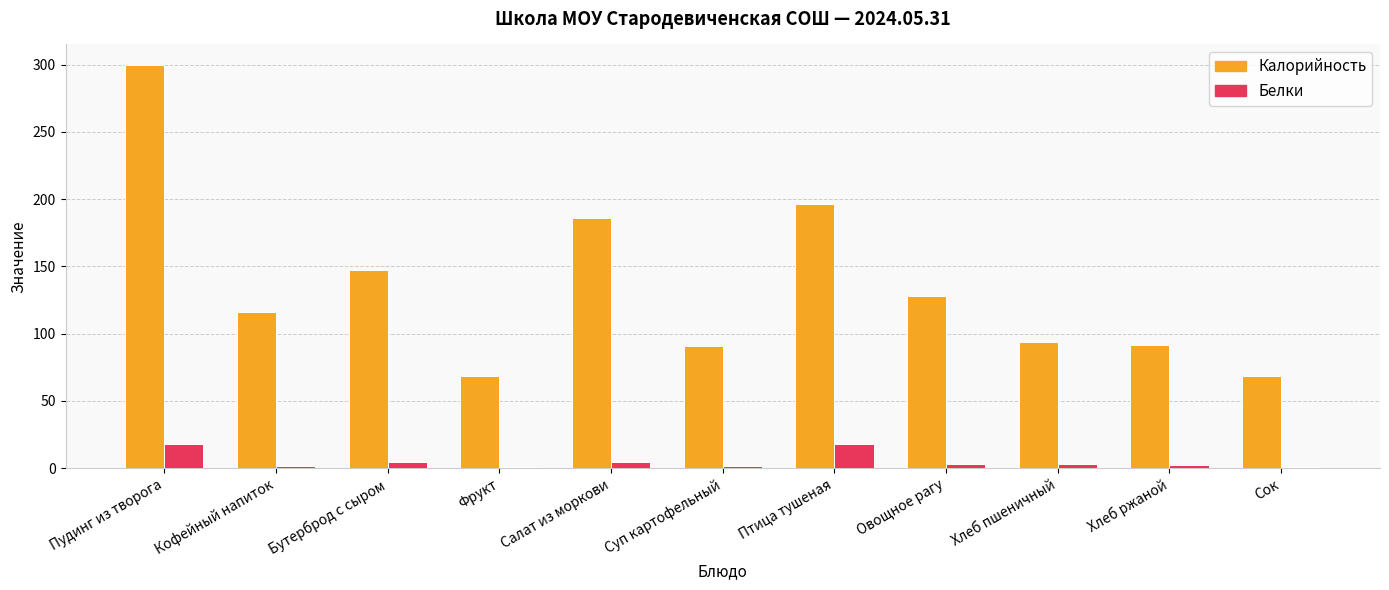

What is the sum of all Калорийность values?

1486.5